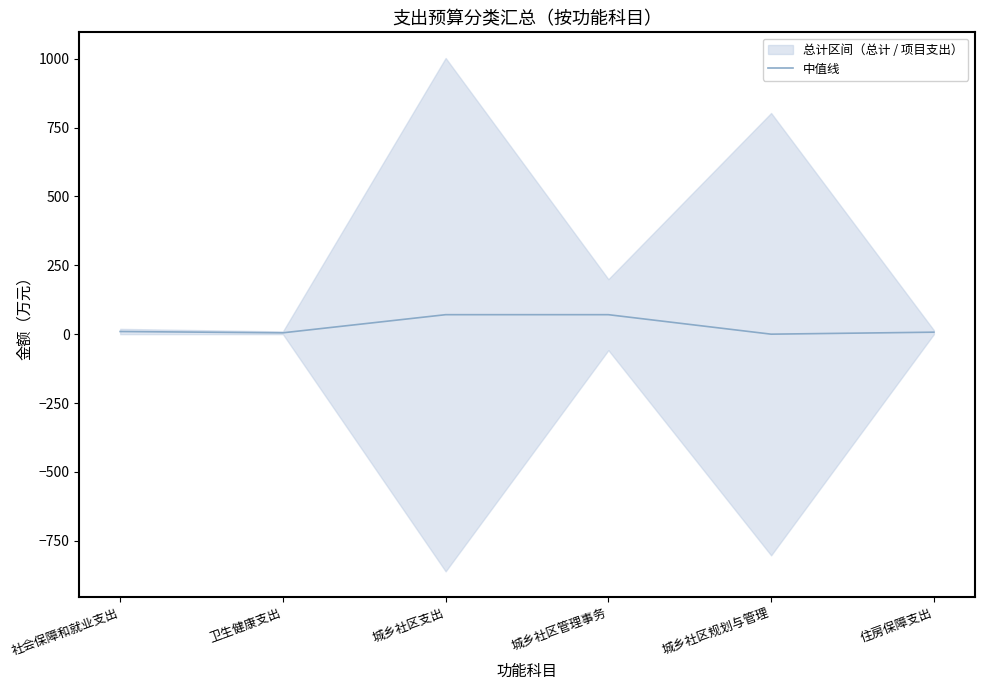

At which label does the data first exceed 9?

社会保障和就业支出